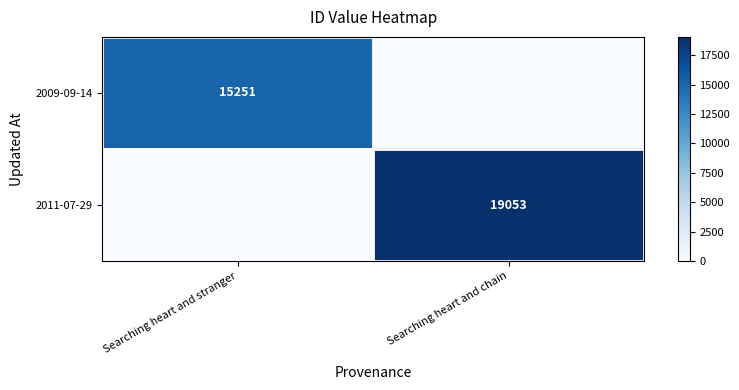

The 2011-07-29 series shows 32760 at Searching heart and chain. True or false?

False